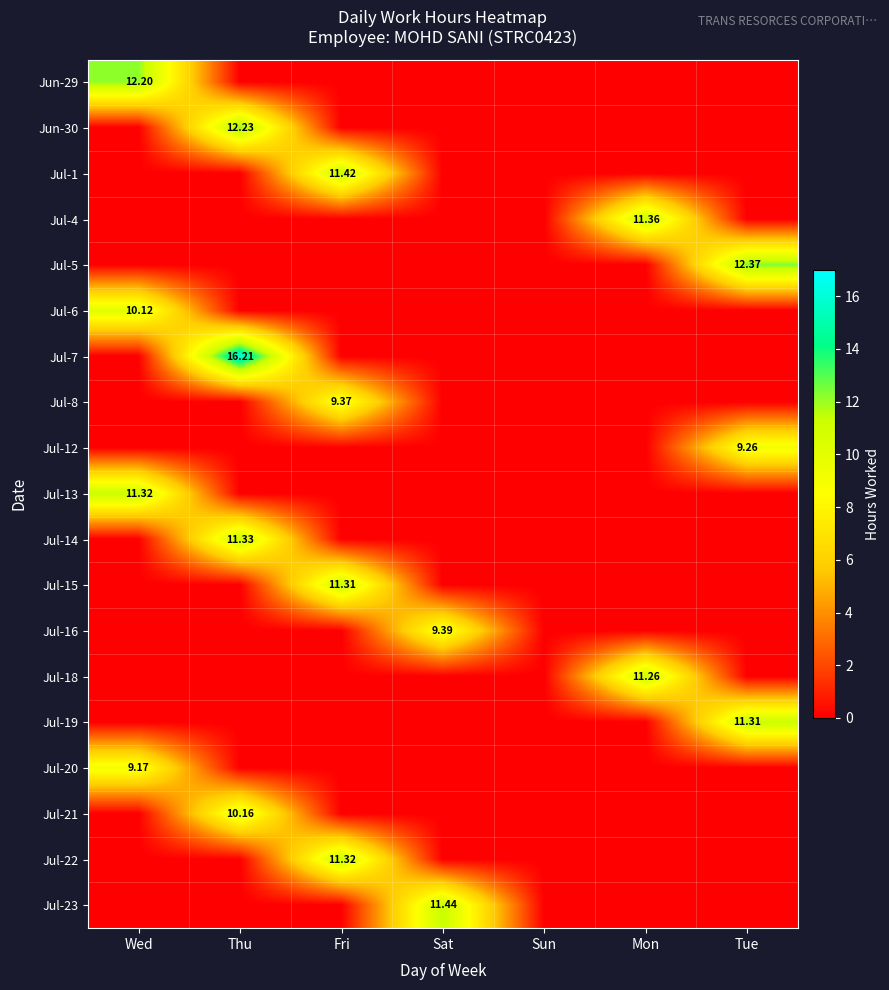

Count the number of data series in this chart.

19